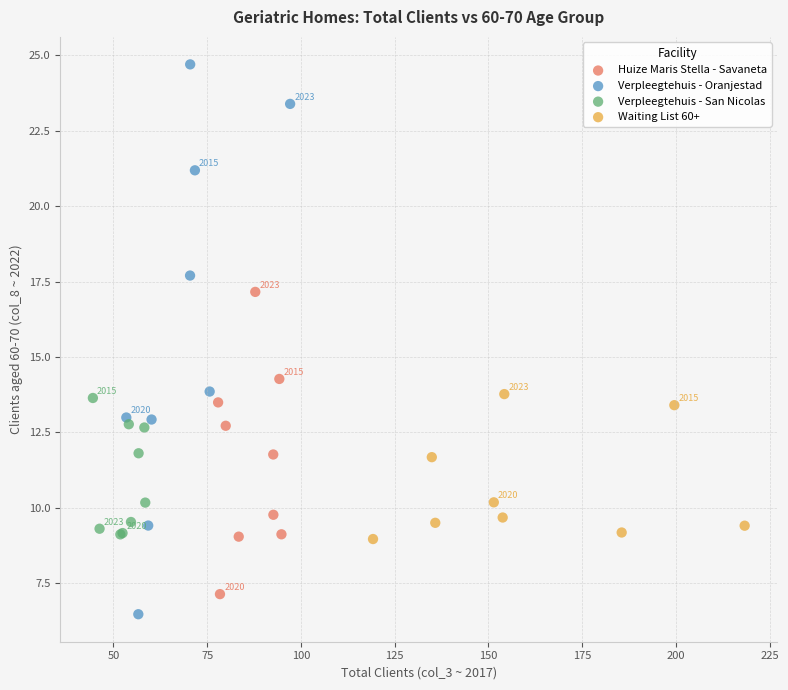

Which series has the largest Y range (max minus min)?

Verpleegtehuis - Oranjestad